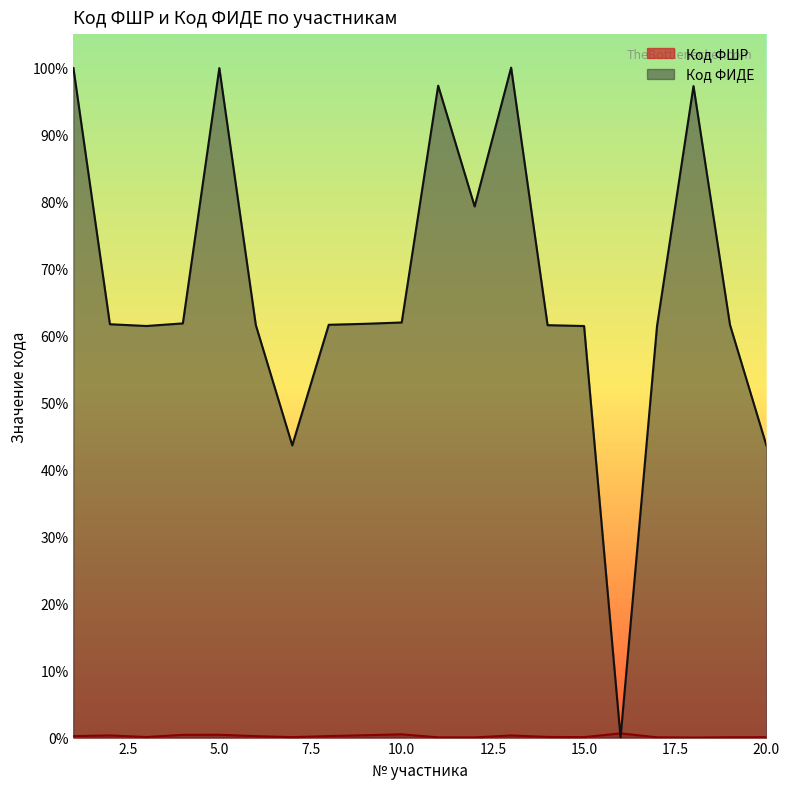

Is it true that Код ФИДЕ equals 55636772 at 5?

True